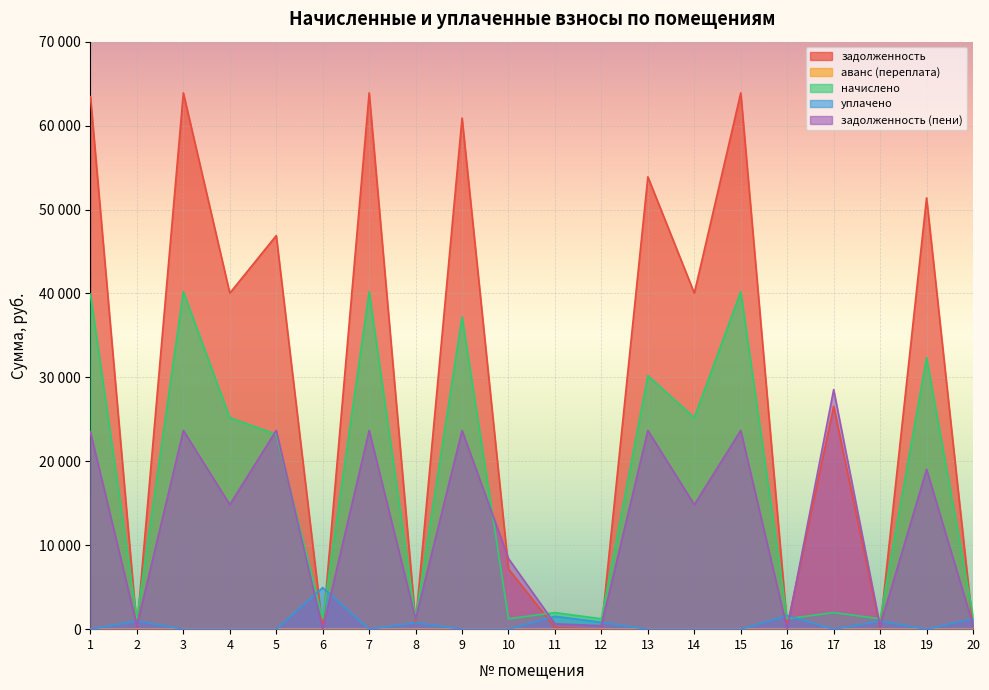

The value of начислено at 5 is 23213.8. True or false?

True